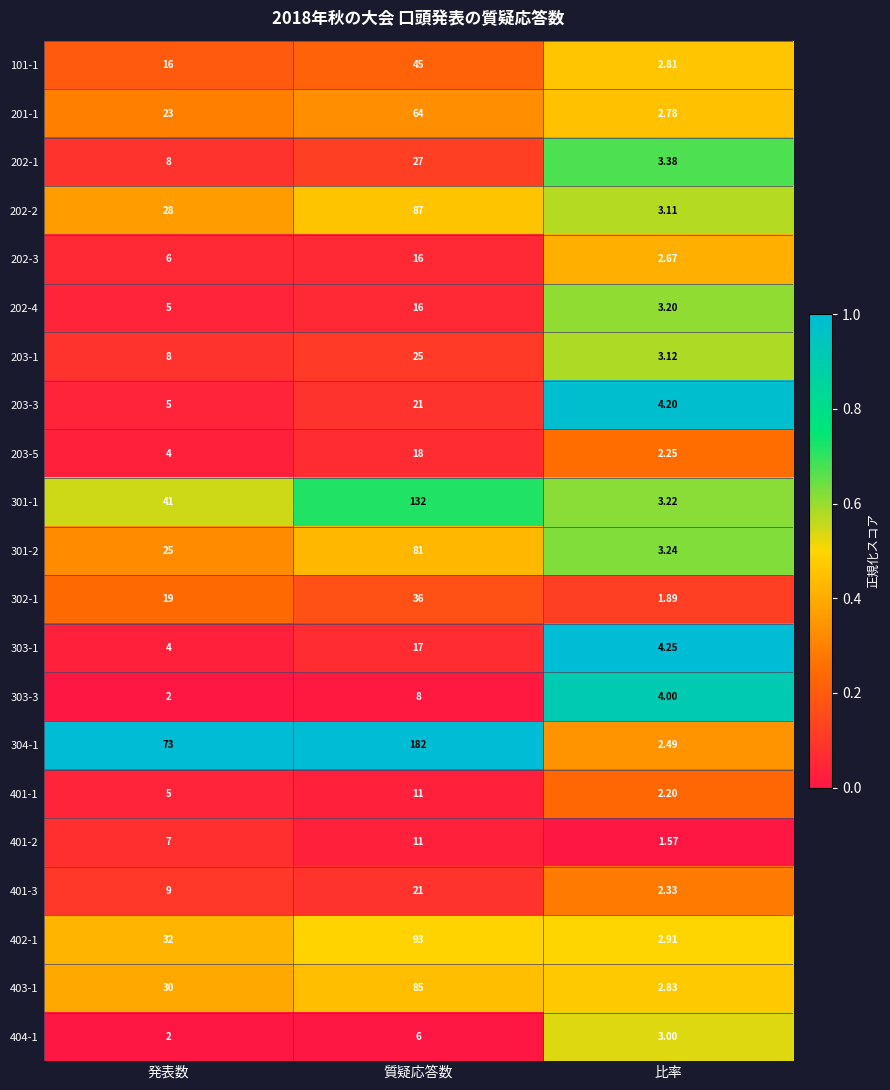

What is the difference between the highest and lowest values at 質疑応答数?

176.0